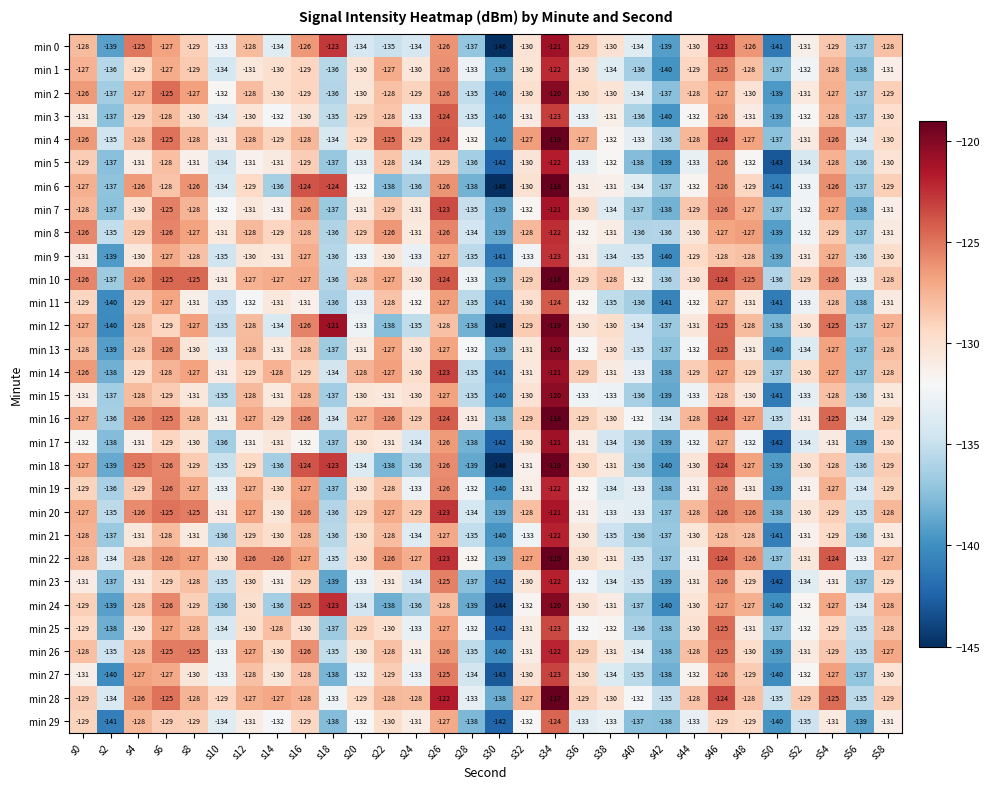

What is the minimum value shown in the chart?

-146